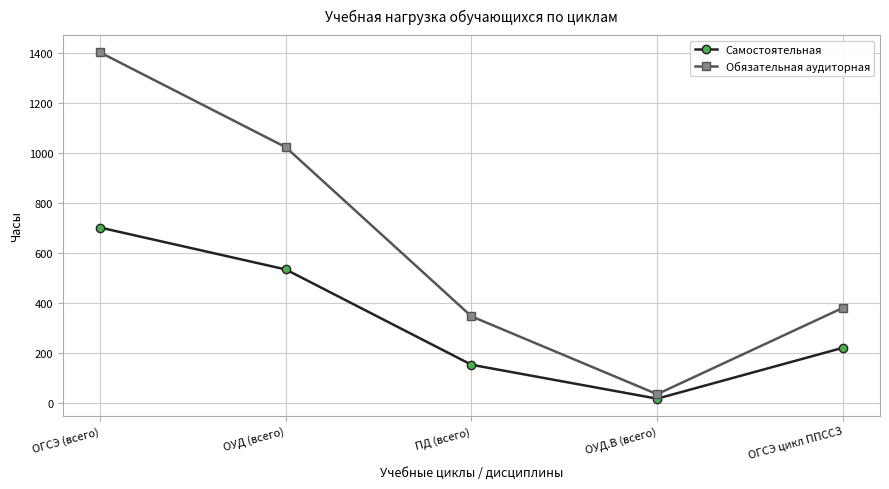

At which label does Обязательная аудиторная first exceed 380?

ОГСЭ (всего)